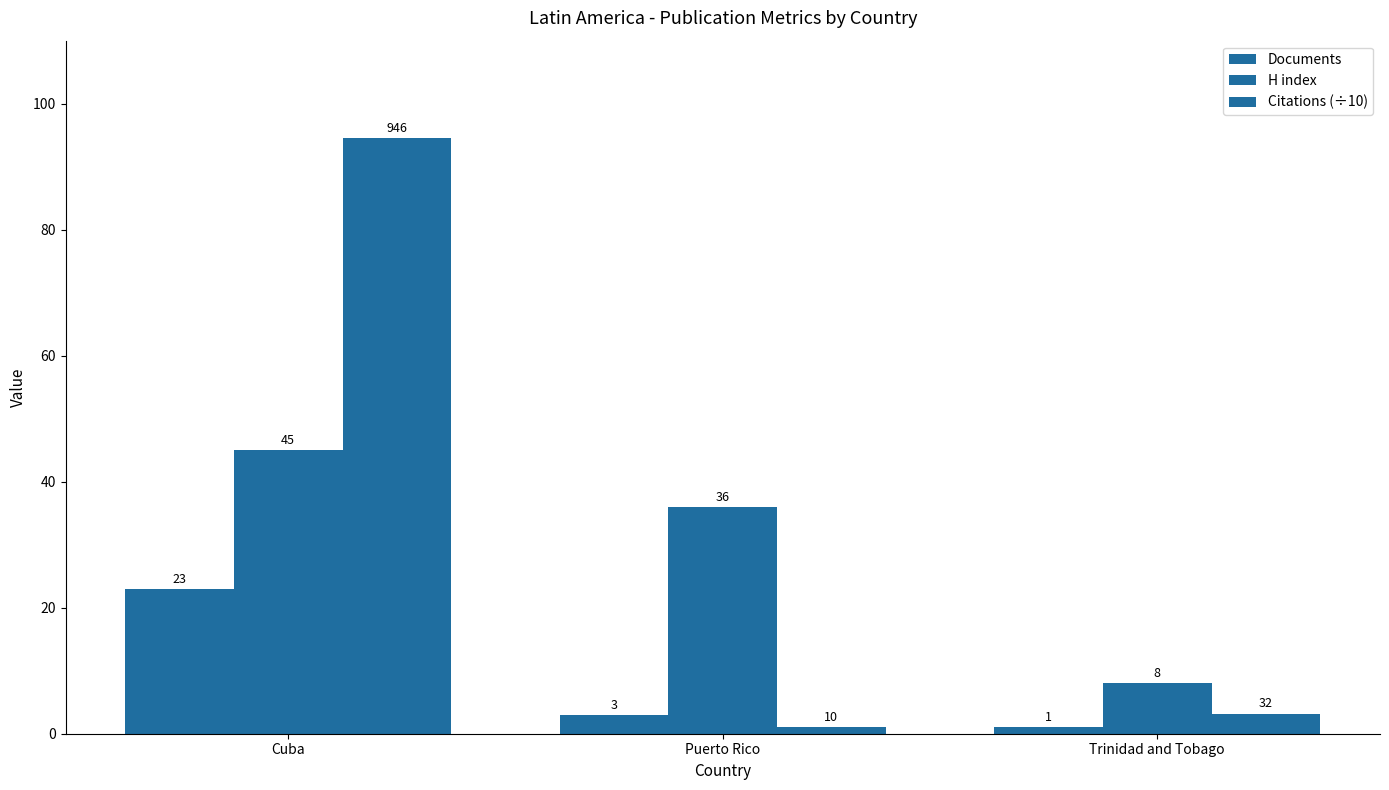

What is the spread (max minus min) of values at Cuba?

71.6